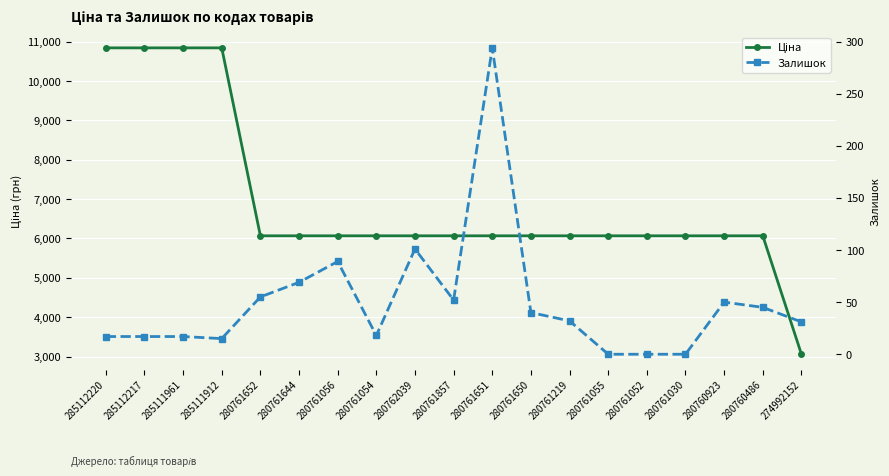

True or false: Ціна and Залишок intersect in this chart.

False